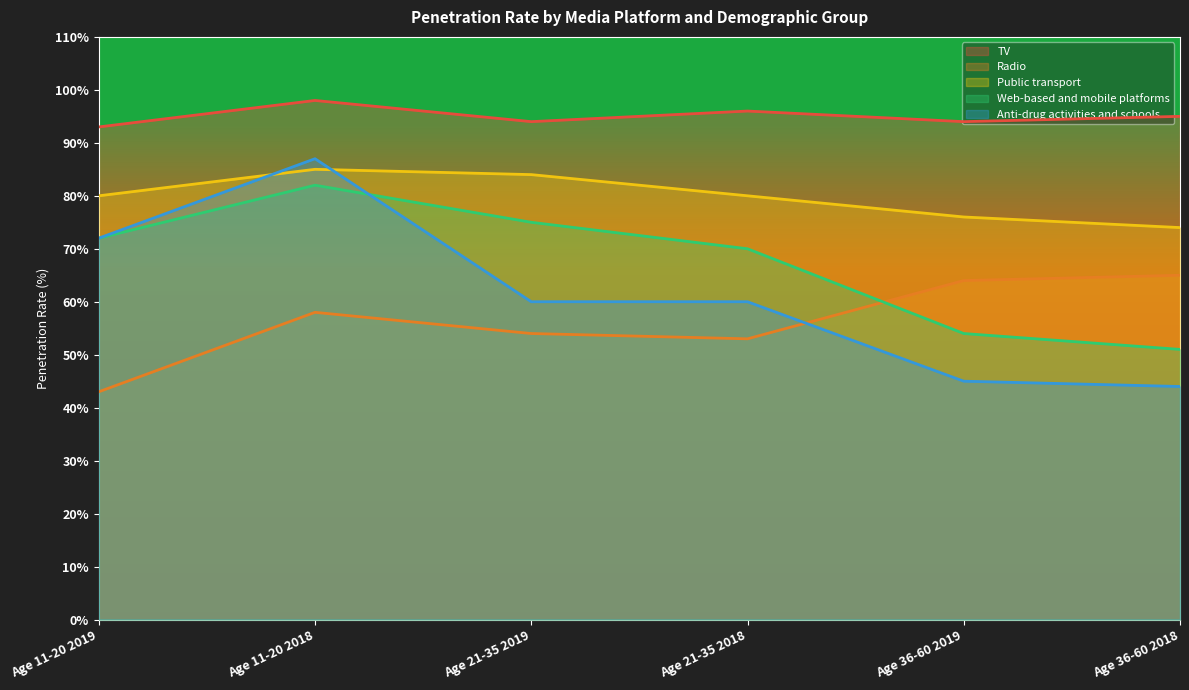

Which series has the largest total across all categories?

TV